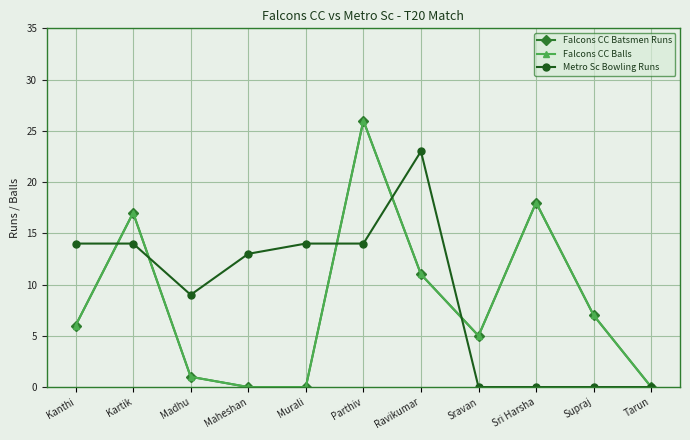

Where is Metro Sc Bowling Runs nearest to the value 11?

Madhu